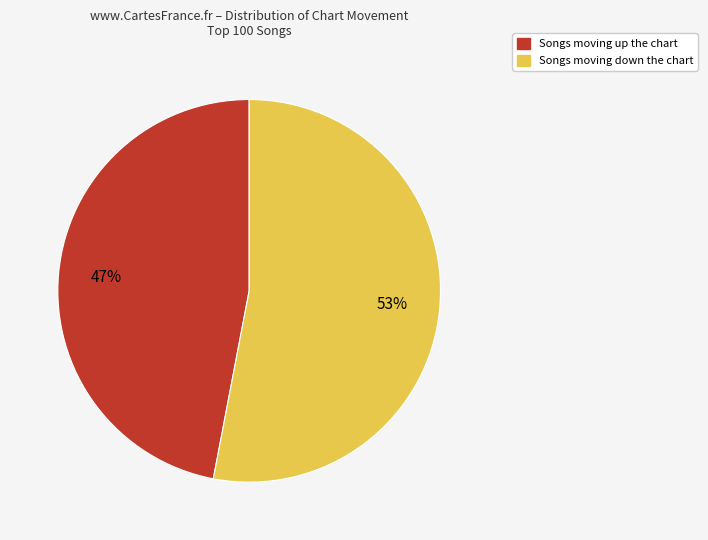

To the nearest percent, what is the average slice percentage?

50%